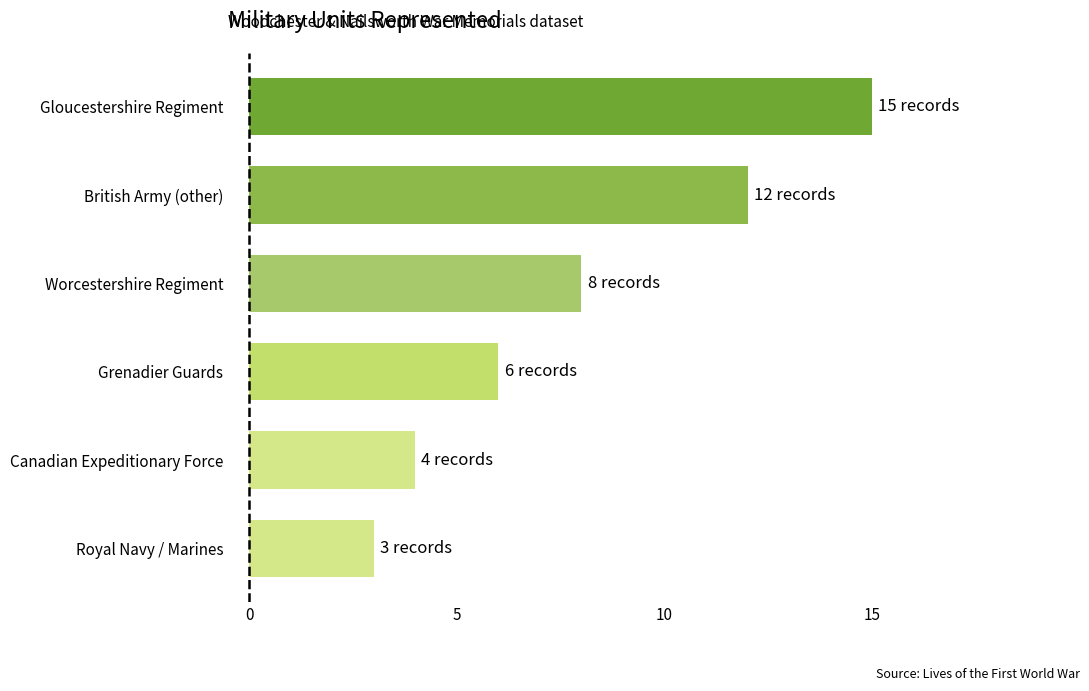

Are the bars grouped side by side (vs. stacked)?

No